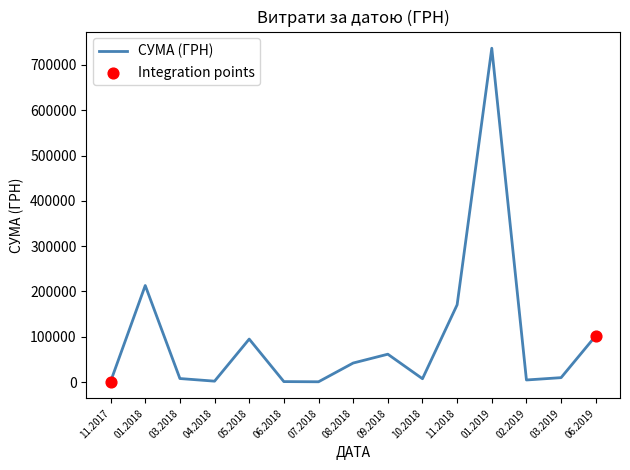

What is the change in value from 05.2018 to 09.2018?

-33383.4